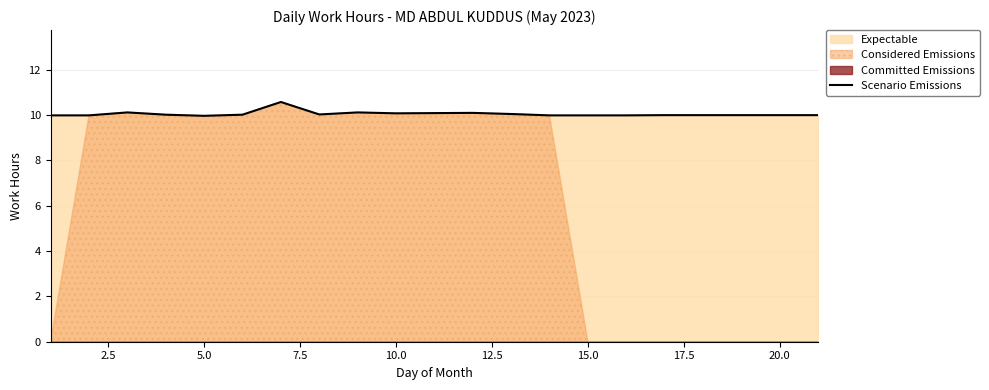

True or false: there are more than 0 points higher than both neighbors.

True